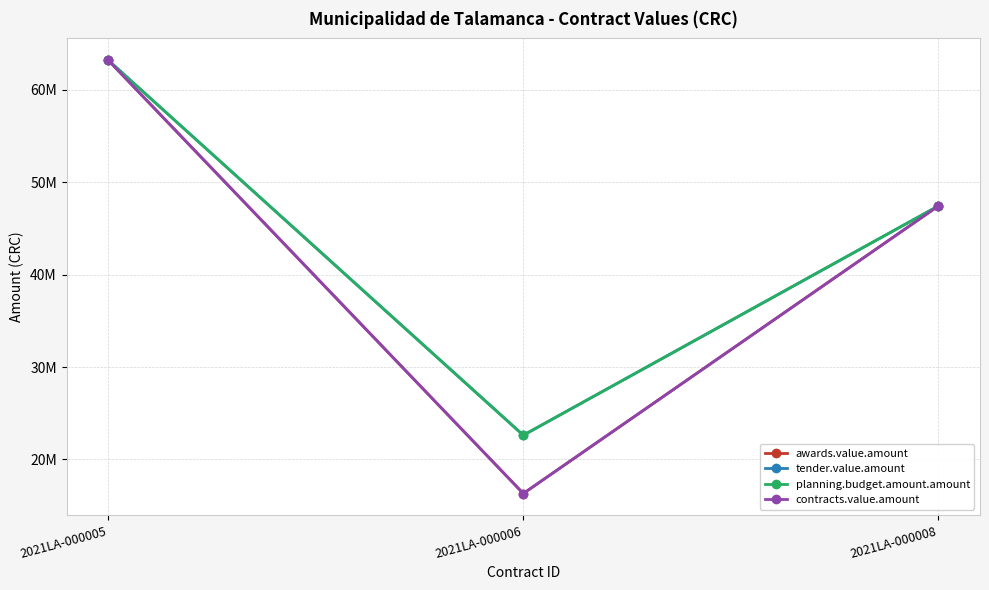

Does the chart have visible grid lines?

Yes